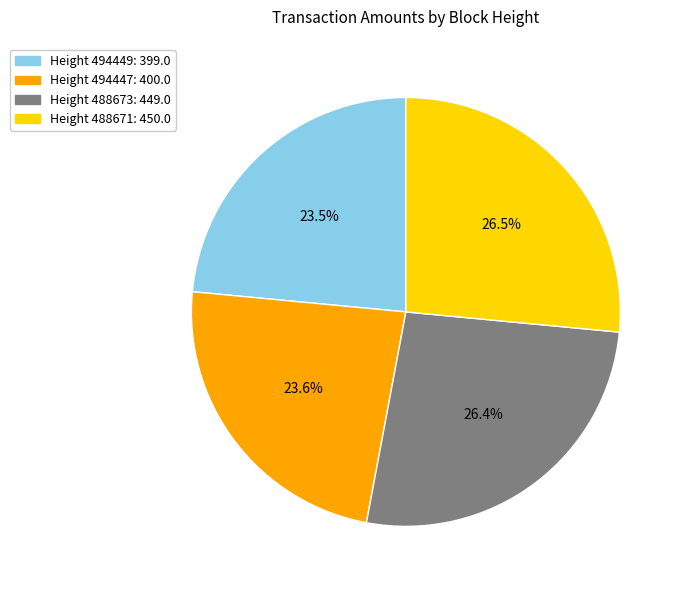

Is there any slice that represents more than half of the pie?

No